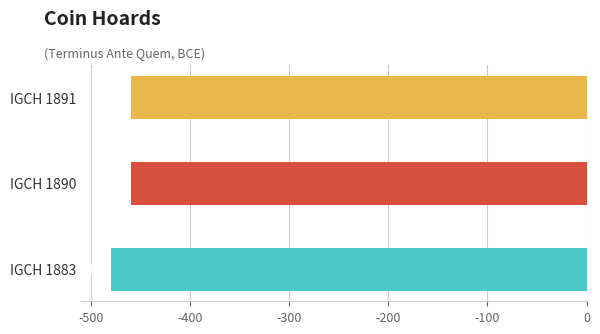

Reading top to bottom, what are all the values shown in this chart?

IGCH 1891=-460	IGCH 1890=-460	IGCH 1883=-480